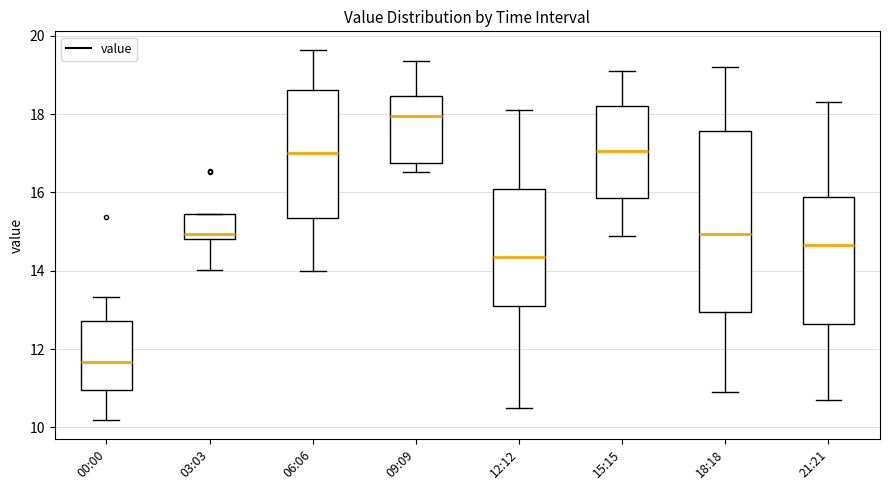

Reading left to right, read every box against the y-axis: the position of its median line, the range the box covers, and the ends of its whiskers. The values are not printed on the chart, so give them approximately, as read against the axis.

00:00: median 11.6, box 11.0 to 12.8, whiskers 10.2 to 13.4
03:03: median 15.0, box 14.8 to 15.4, whiskers 14.0 to 15.4
06:06: median 17.0, box 15.4 to 18.6, whiskers 14.0 to 19.6
09:09: median 18.0, box 16.8 to 18.4, whiskers 16.6 to 19.4
12:12: median 14.4, box 13.2 to 16.2, whiskers 10.6 to 18.2
15:15: median 17.0, box 15.8 to 18.2, whiskers 15.0 to 19.2
18:18: median 15.0, box 13.0 to 17.6, whiskers 11.0 to 19.2
21:21: median 14.6, box 12.6 to 15.8, whiskers 10.8 to 18.4